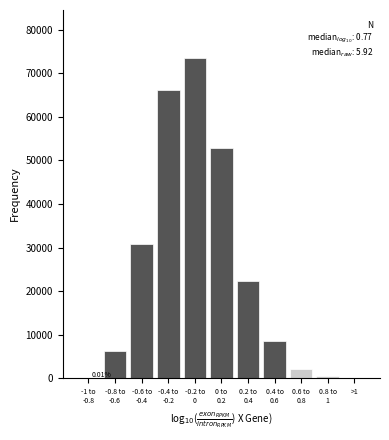

What is the sum of all values?

263136